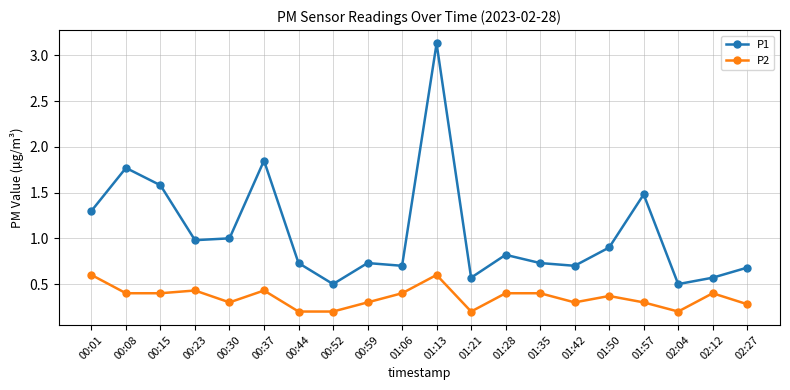

What is the label of the 5th point from the right?

01:50